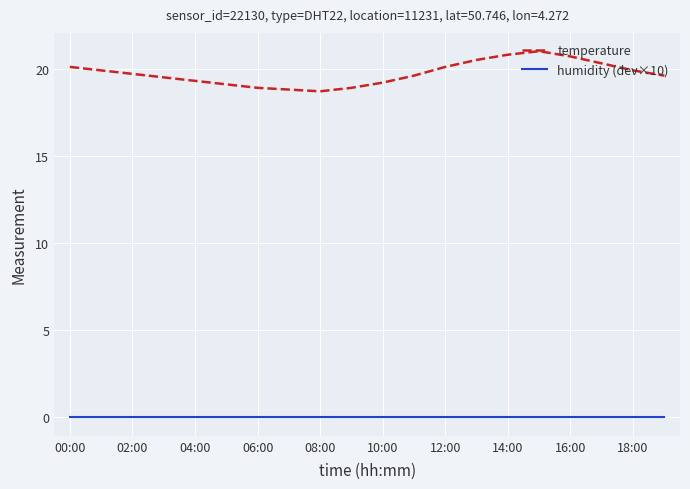

What is the maximum value shown in the chart?

21.0